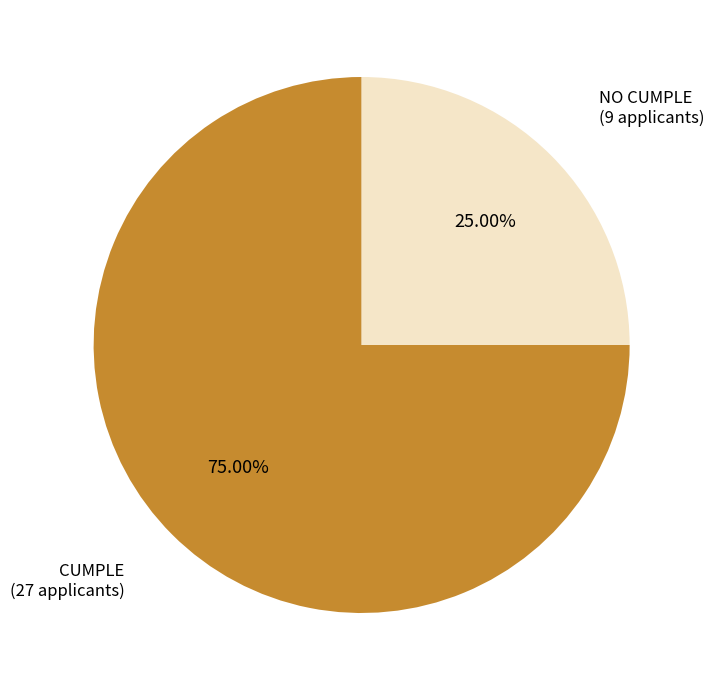

Which has a higher value, NO CUMPLE or CUMPLE?

CUMPLE